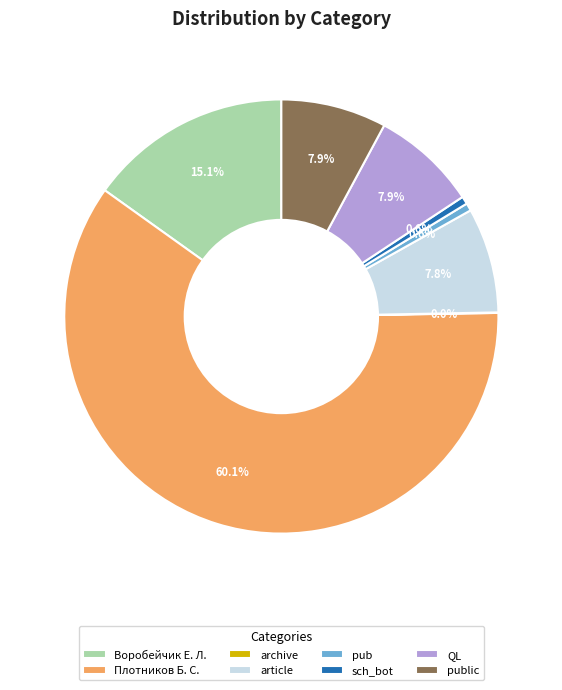

Is there a majority slice in this chart?

Yes